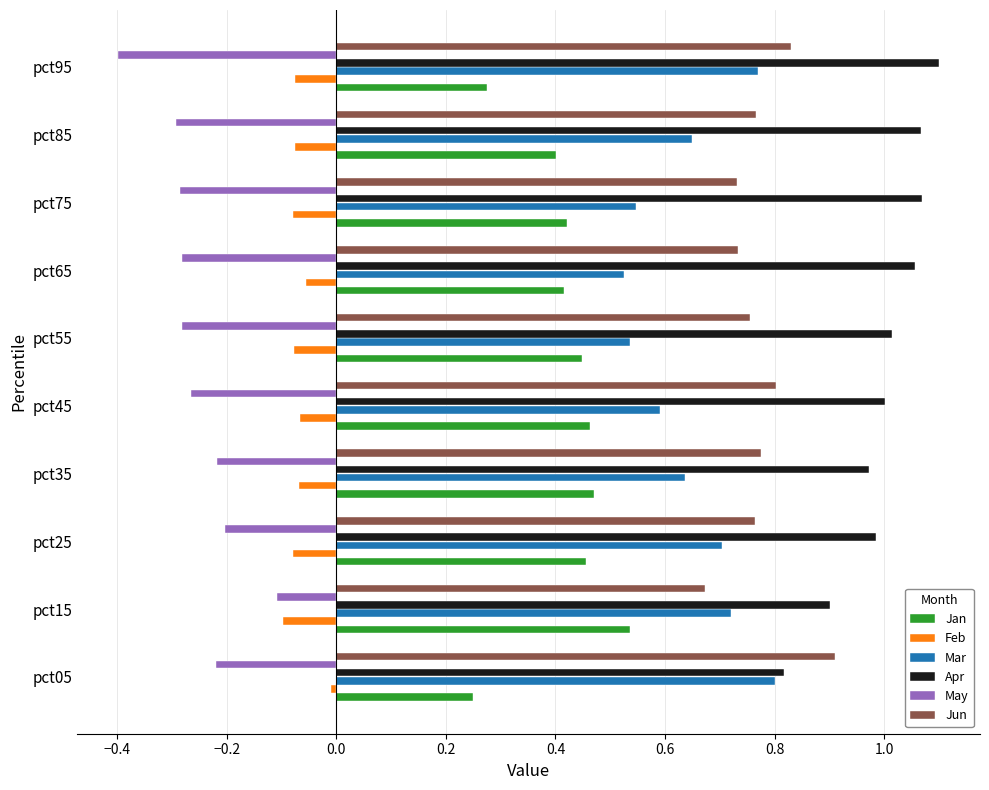

What is the total value across all series at pct35?

2.6